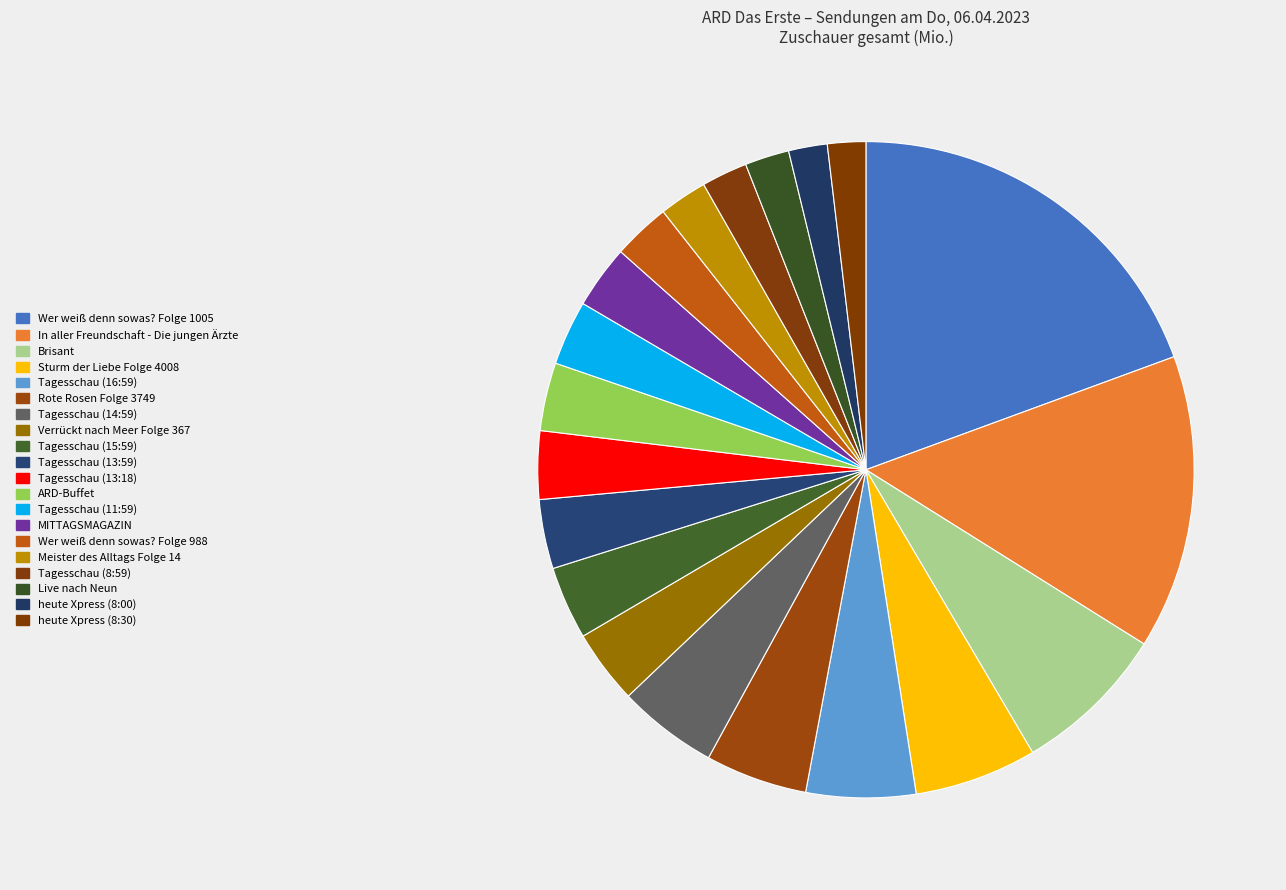

Count the number of slices in the pie.

20